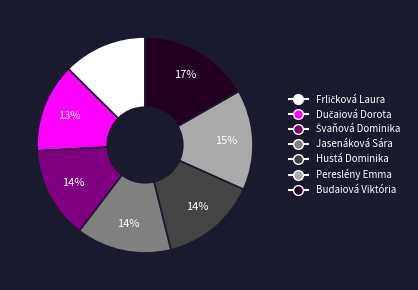

Do Budaiová Viktória and Jasenáková Sára together represent more than half of the pie?

No